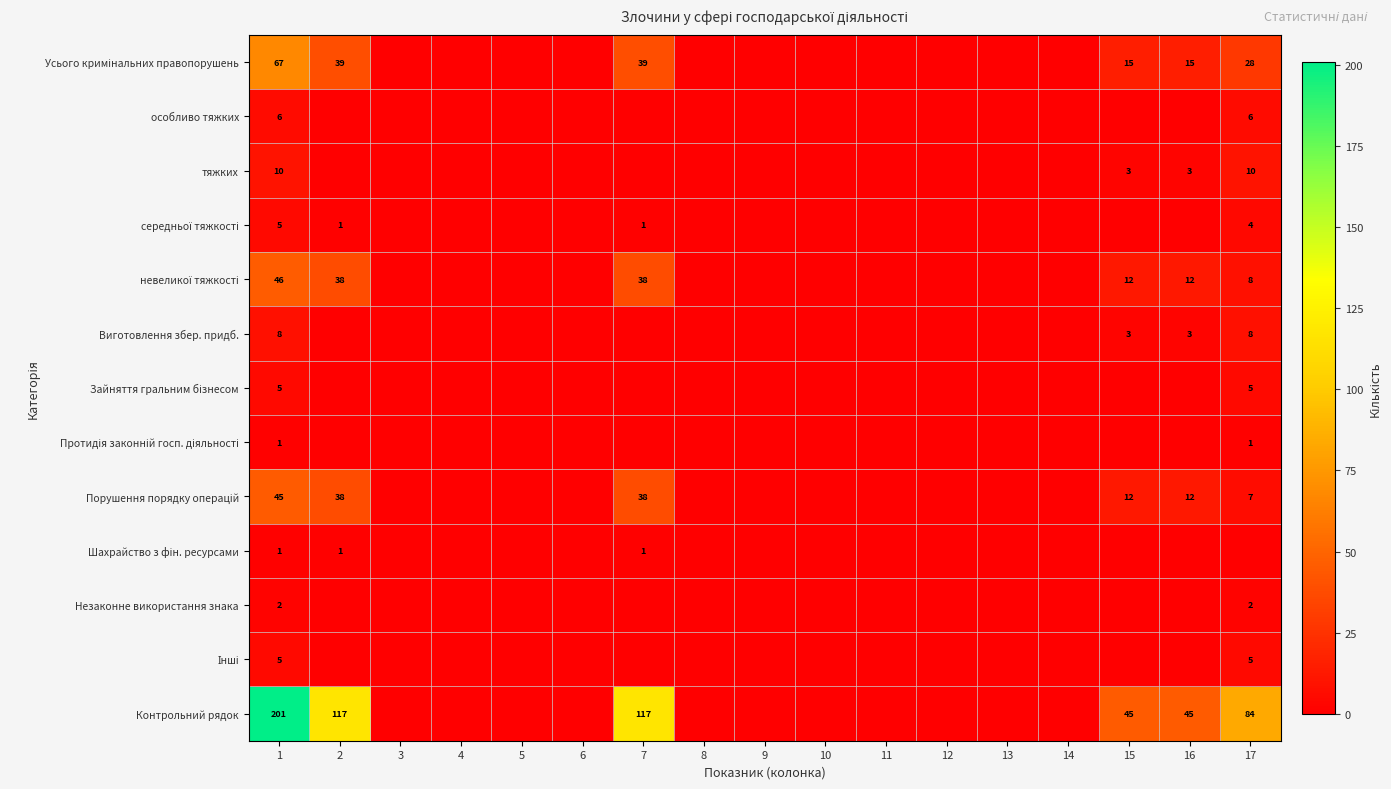

Between 9 and 2, which is larger?

2